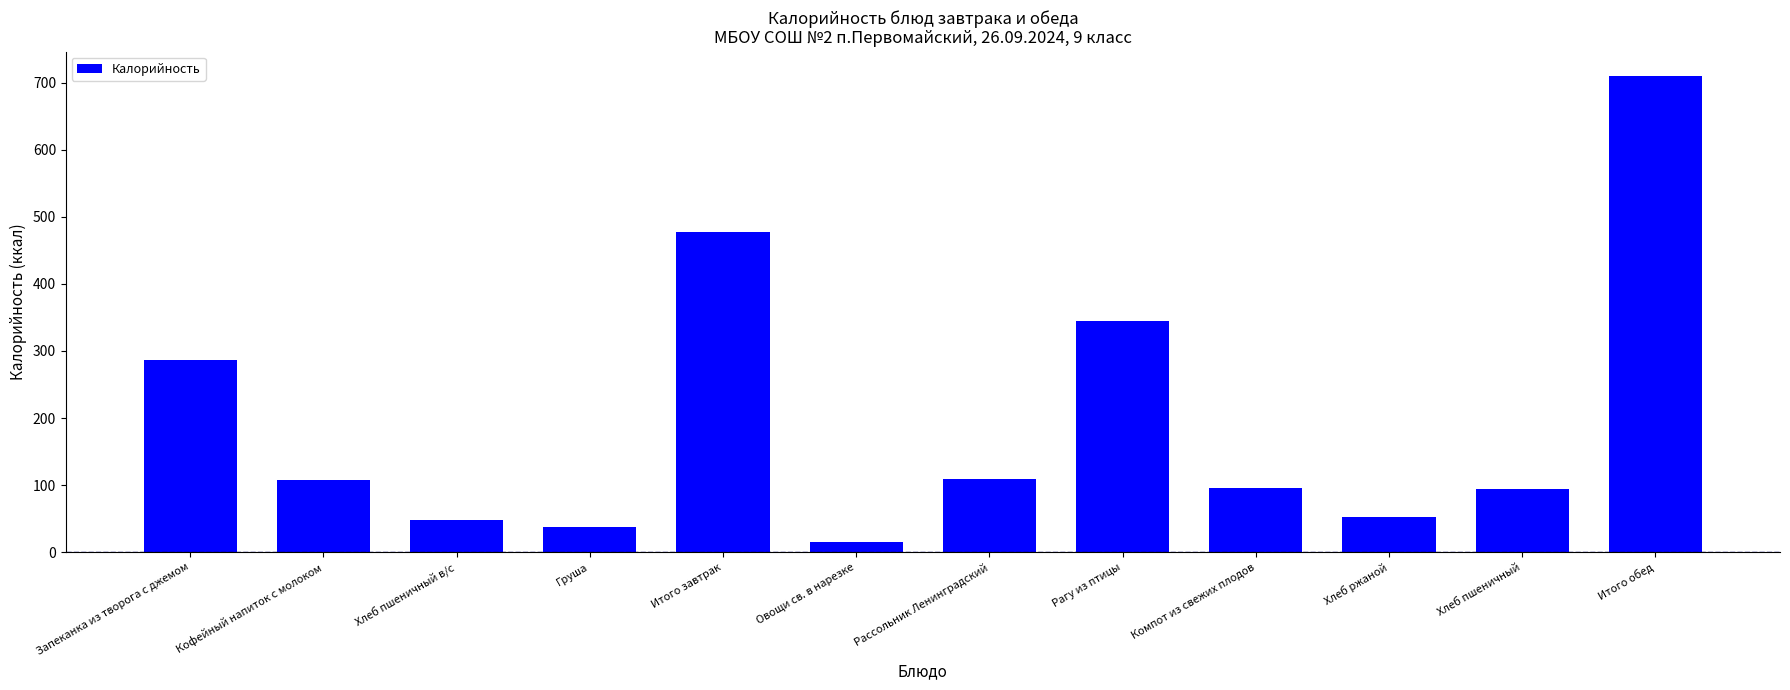

How many distinct data groups are displayed?

1